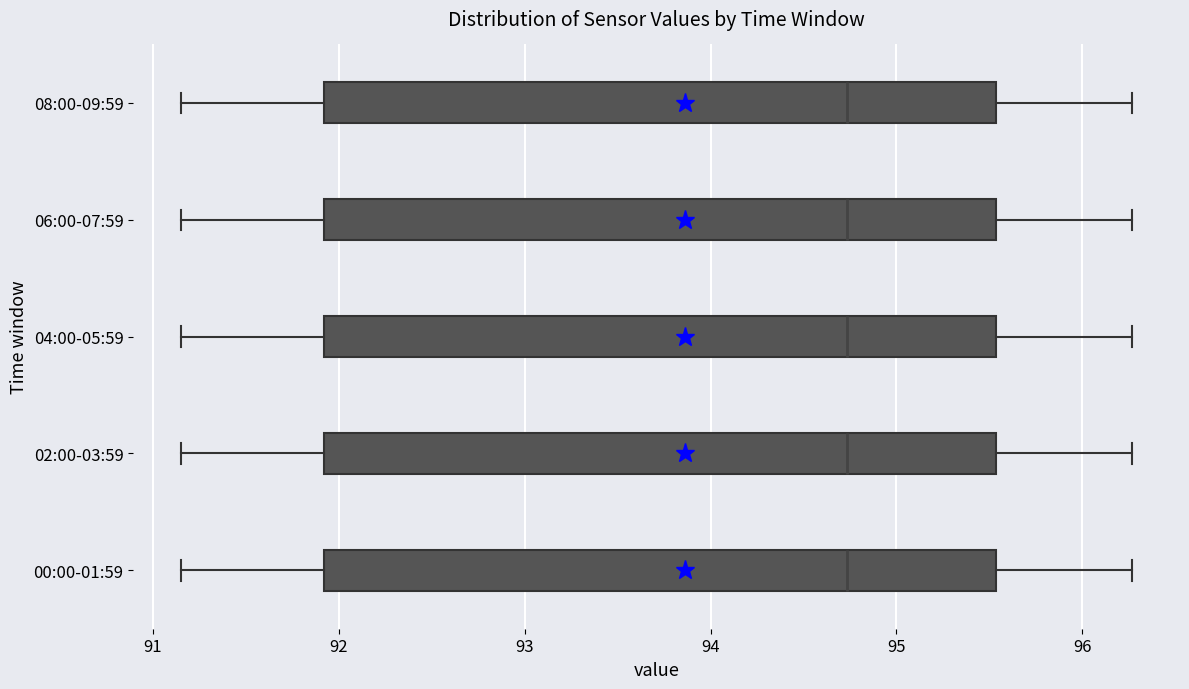

Reading bottom to top, transcribe this box plot: for each box, give where its median line is, the range the box spans, and where its two whiskers end, as read against the x-axis. The values are not printed on the chart, so give them approximately, as read against the axis.

00:00-01:59: median 94.7, box 91.9 to 95.5, whiskers 91.2 to 96.3
02:00-03:59: median 94.7, box 91.9 to 95.5, whiskers 91.2 to 96.3
04:00-05:59: median 94.7, box 91.9 to 95.5, whiskers 91.2 to 96.3
06:00-07:59: median 94.7, box 91.9 to 95.5, whiskers 91.2 to 96.3
08:00-09:59: median 94.7, box 91.9 to 95.5, whiskers 91.2 to 96.3